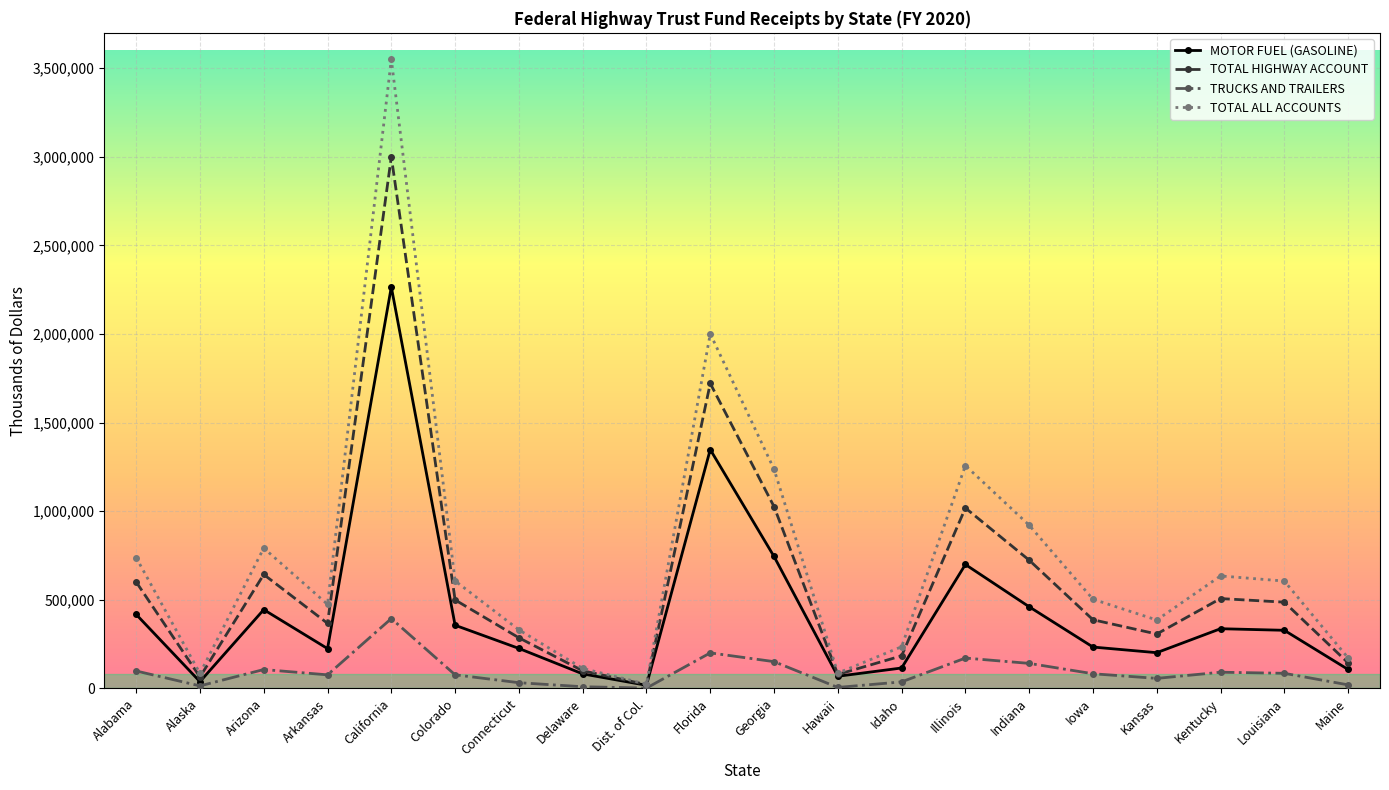

True or false: TOTAL ALL ACCOUNTS has a value of 297287 at Maine.

False